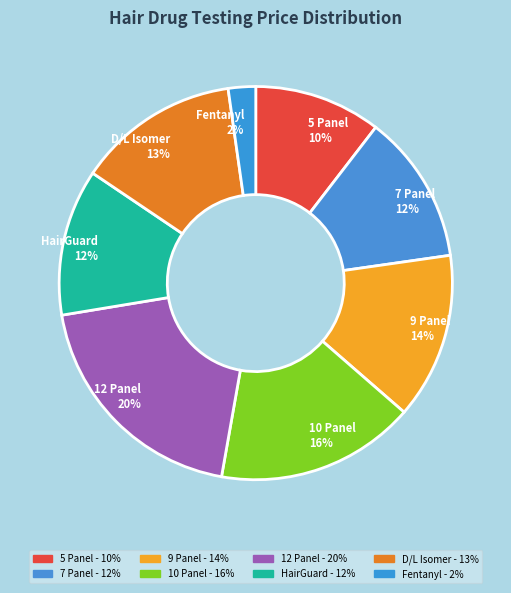

To the nearest percent, what portion does HairGuard represent?

12%